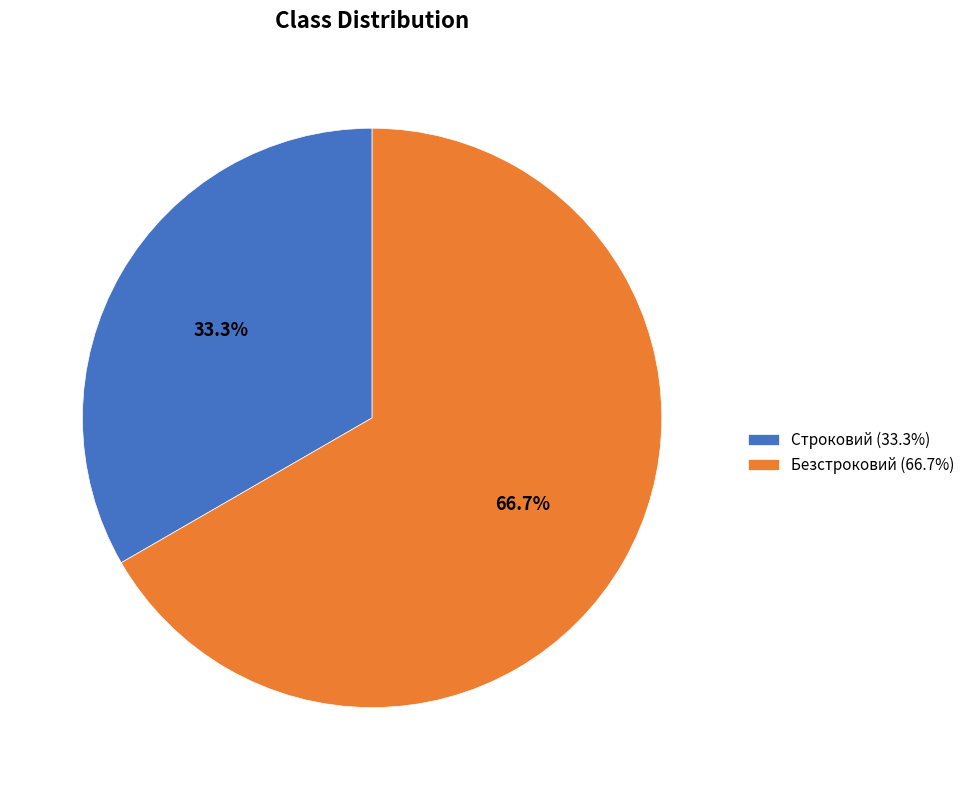

Between Строковий and Безстроковий, which is larger?

Безстроковий